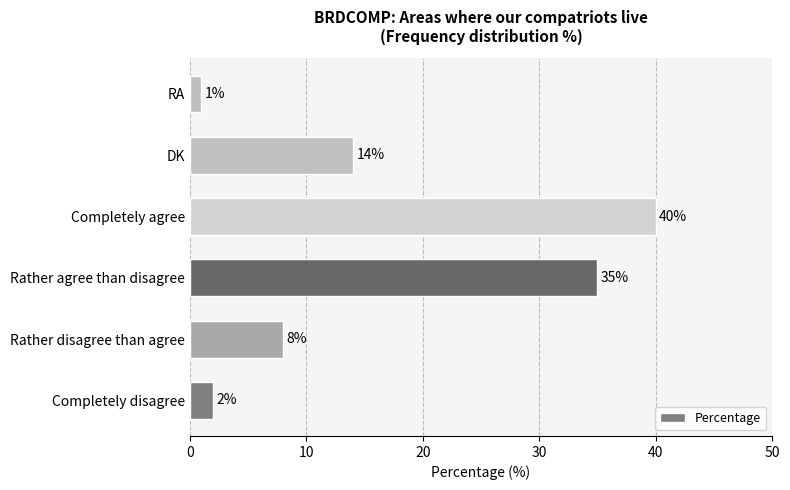

What is the sum of the values at Completely disagree and RA?

3